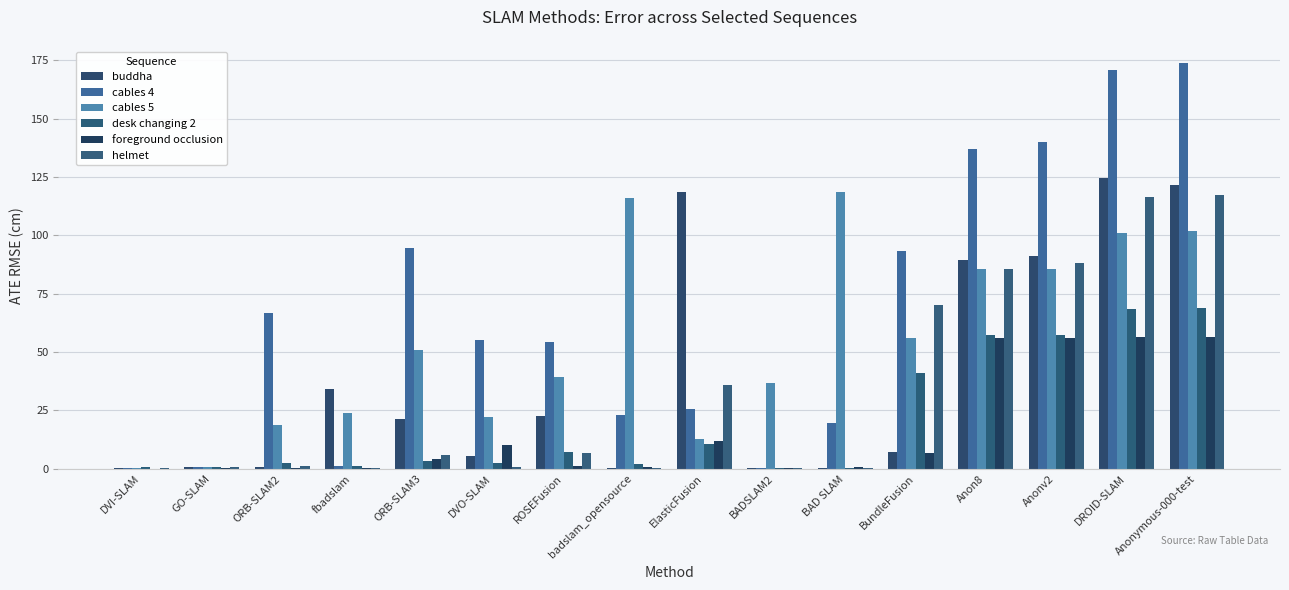

List the labels in order of buddha value, smallest first.

BADSLAM2, badslam_opensource, BAD SLAM, DVI-SLAM, GO-SLAM, ORB-SLAM2, DVO-SLAM, BundleFusion, ORB-SLAM3, ROSEFusion, fbadslam, Anon8, Anonv2, ElasticFusion, Anonymous-000-test, DROID-SLAM